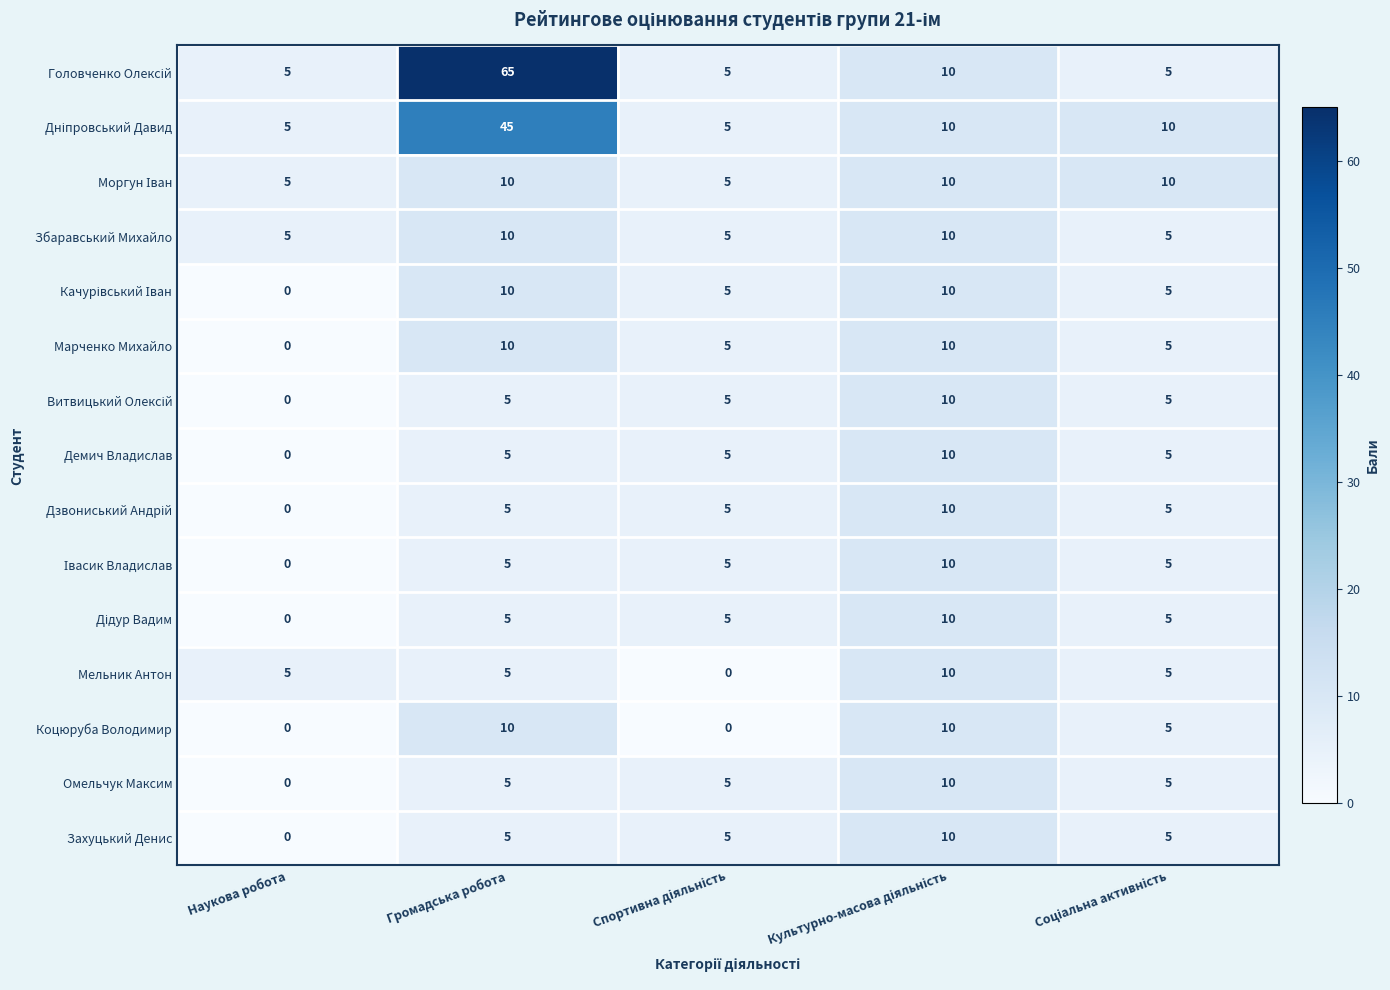

How many series are shown in this chart?

15